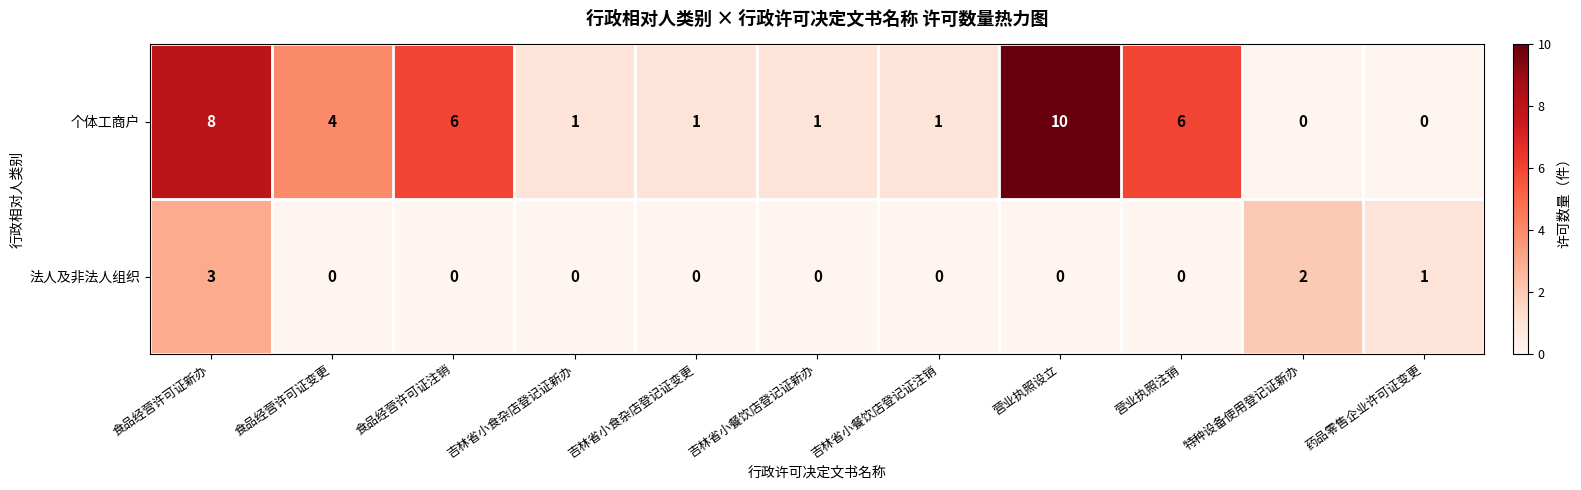

The 个体工商户 series shows 1 at 吉林省小餐饮店登记证新办. True or false?

True